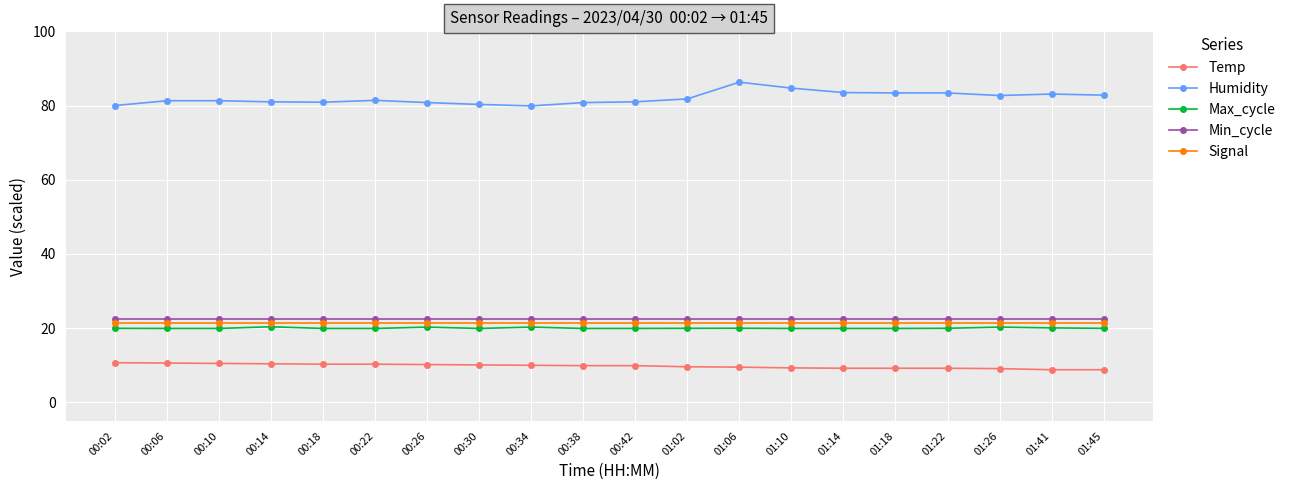

Which series has the largest range (max minus min)?

Humidity